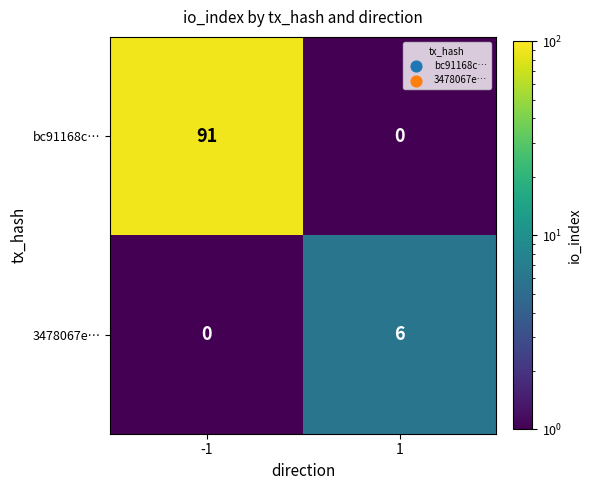

What is the sum of all bc91168c… values?

91